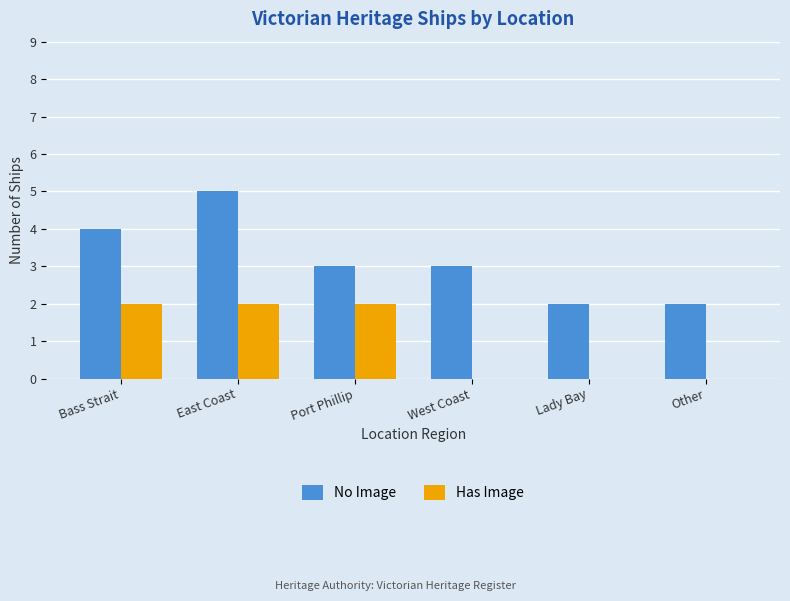

The No Image series shows 2 at Other. True or false?

True